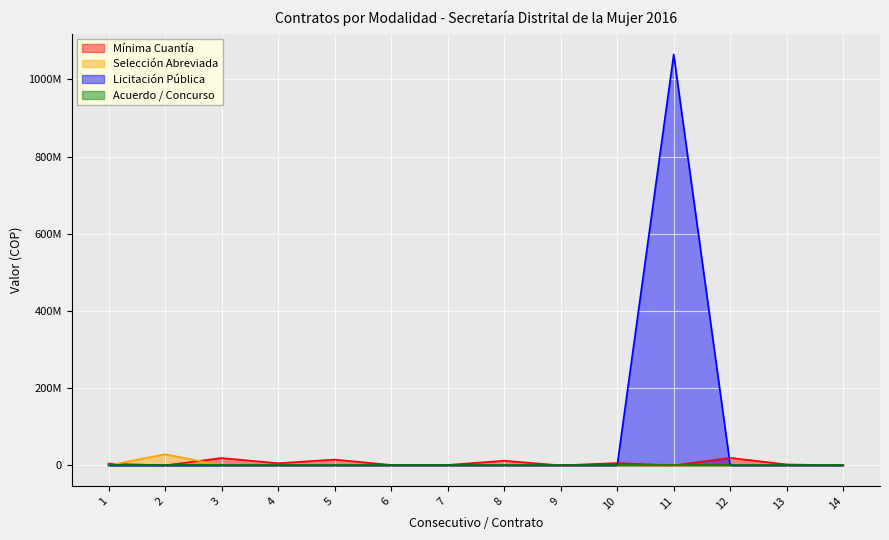

Does the chart display data point markers on the line(s)?

No